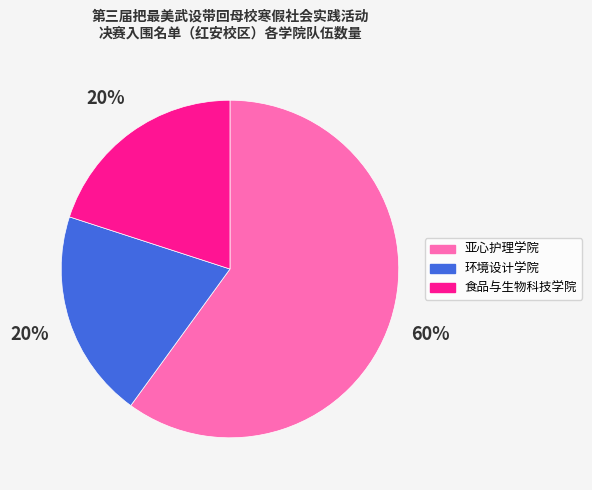

Is there a majority slice in this chart?

Yes